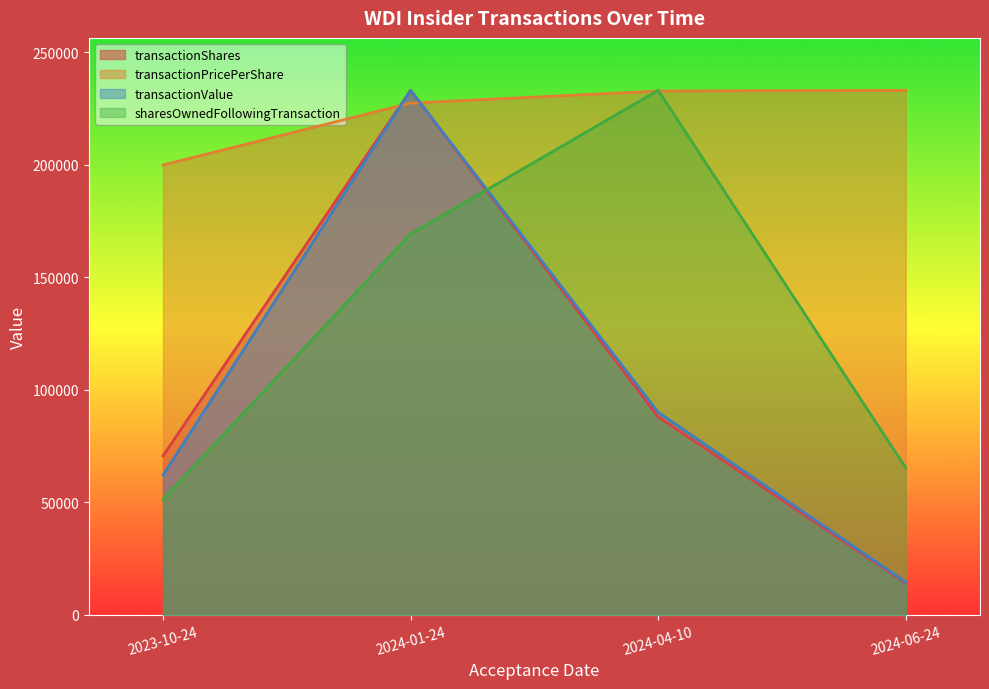

Reading right to left, transcribe all the data shown in this chart.

transactionShares: 2024-06-24=14128.2	2024-04-10=87947.9	2024-01-24=233115.0	2023-10-24=70640.9
transactionPricePerShare: 2024-06-24=233115.0	2024-04-10=232793.0	2024-01-24=227451.3	2023-10-24=199949.2
transactionValue: 2024-06-24=14480.0	2024-04-10=90006.0	2024-01-24=233115.0	2023-10-24=62100.0
sharesOwnedFollowingTransaction: 2024-06-24=65292.7	2024-04-10=233115.0	2024-01-24=169258.4	2023-10-24=51290.4